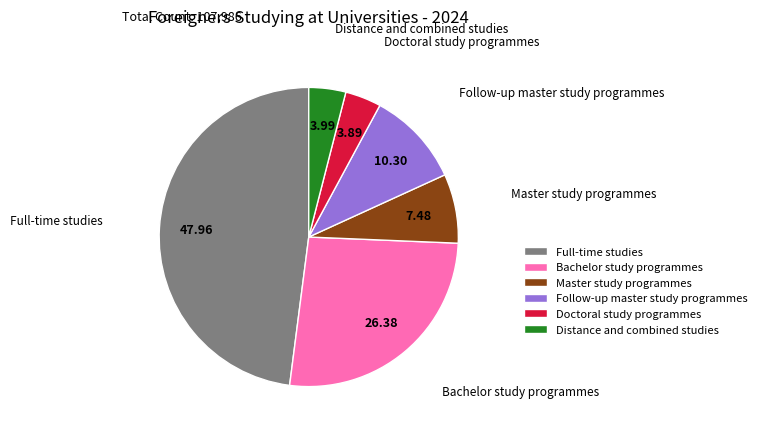

How many slices are in this pie chart?

6